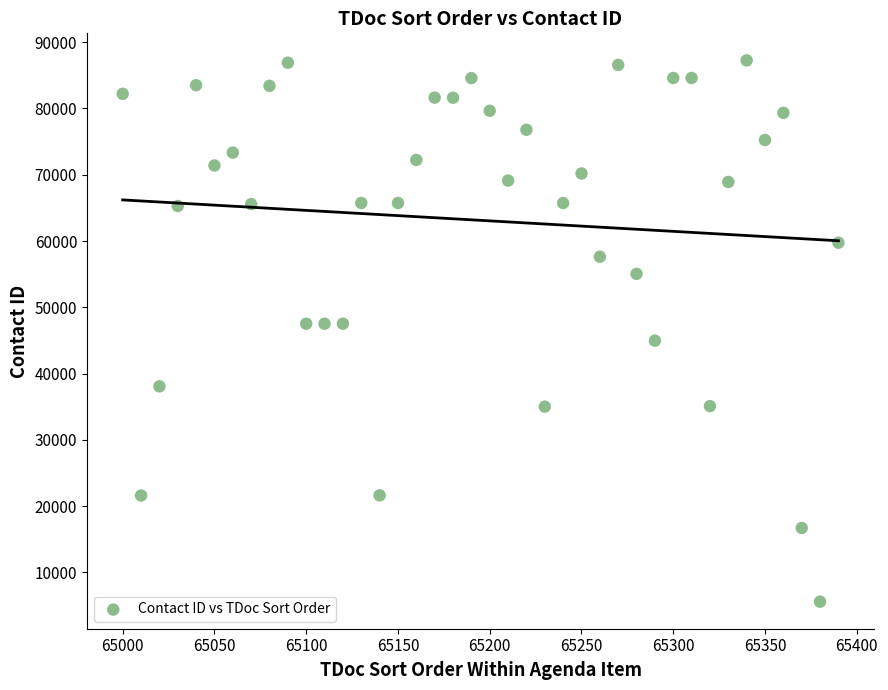

What is the range of Y values (max minus min)?

81662